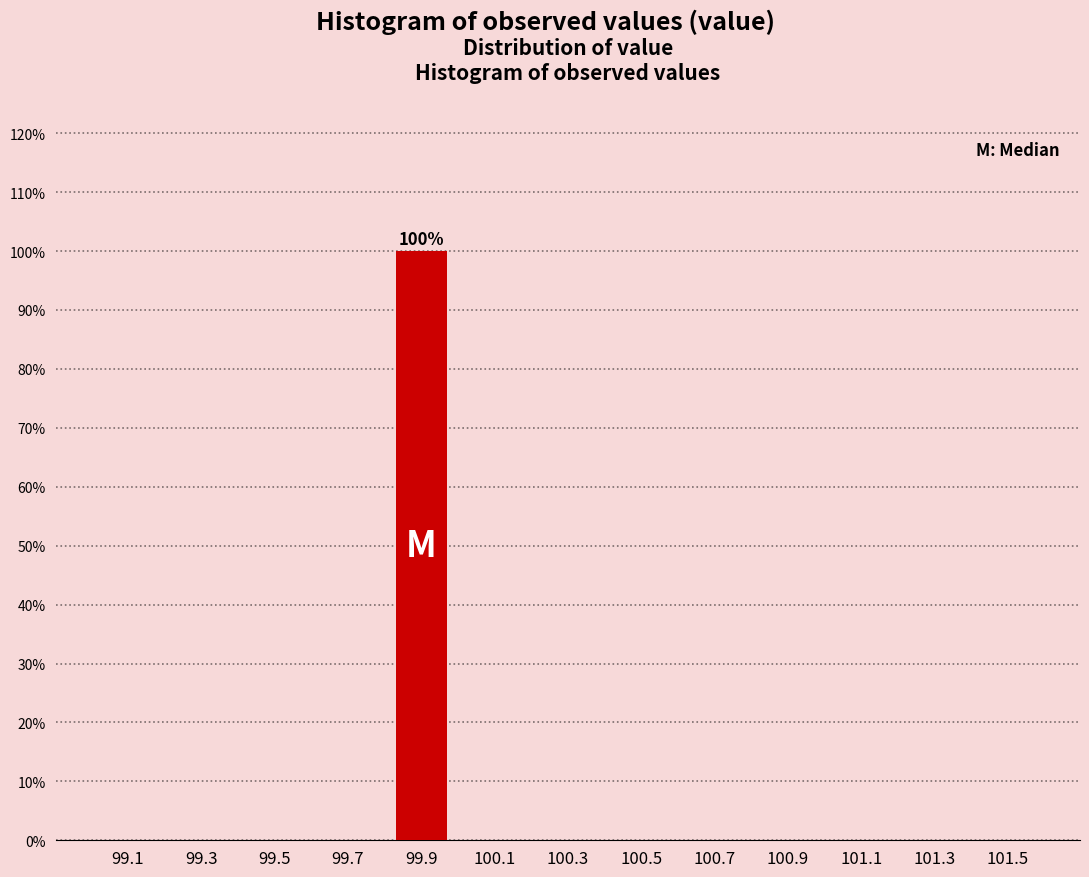

Which range on the x-axis has the tallest bar?

99.8 to 100.0